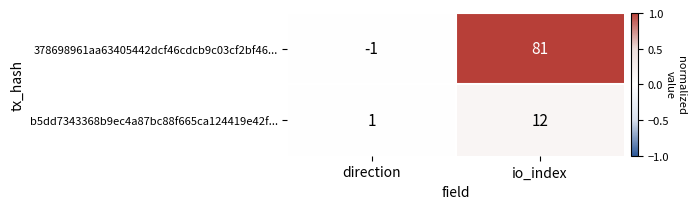

The b5dd7343368b9ec4a87bc88f665ca124419e42f... series shows 21 at io_index. True or false?

False